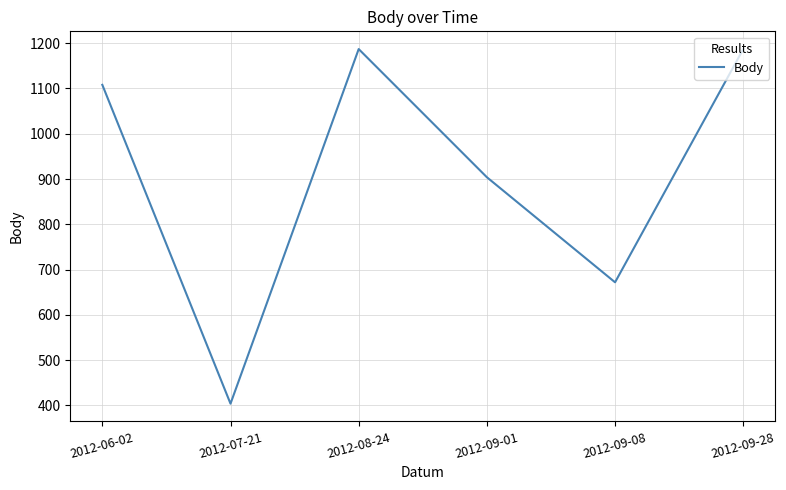

What is the sum of all values?

5462